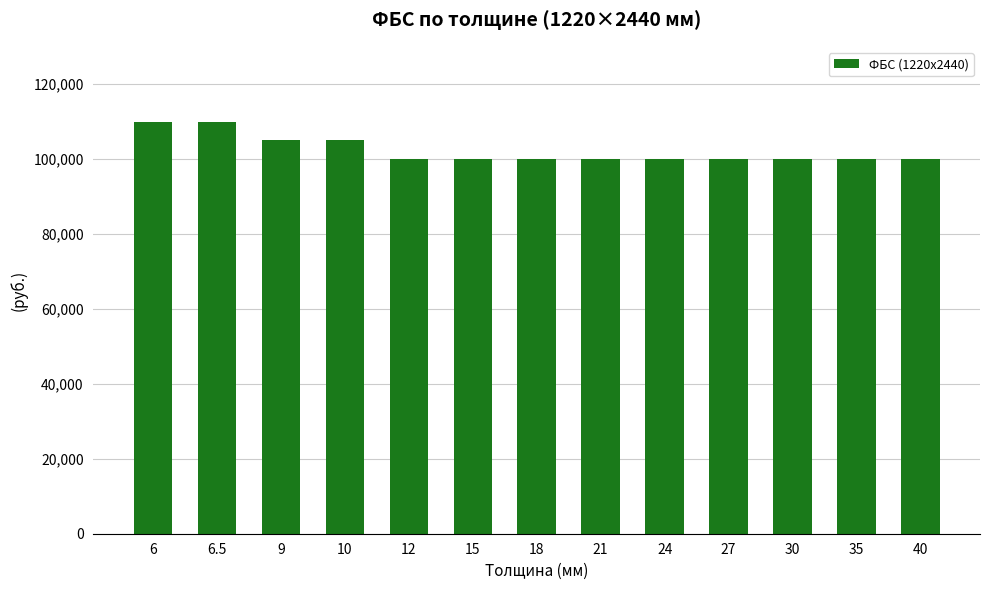

What is the smallest value displayed?

100000